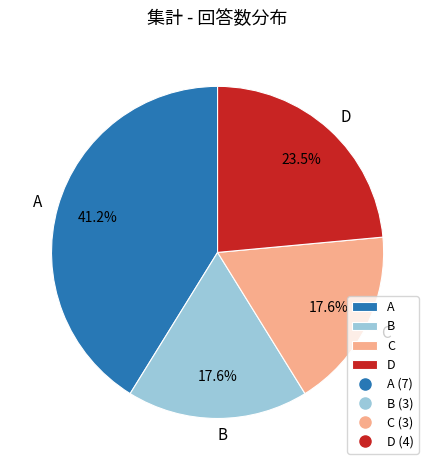

Count the number of slices in the pie.

4